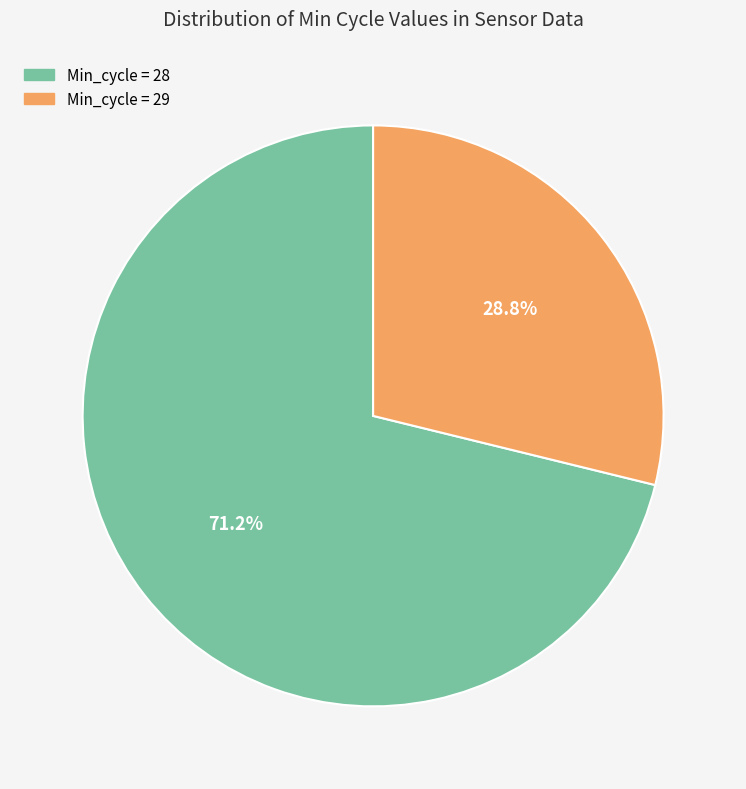

How many segments does this pie chart have?

2